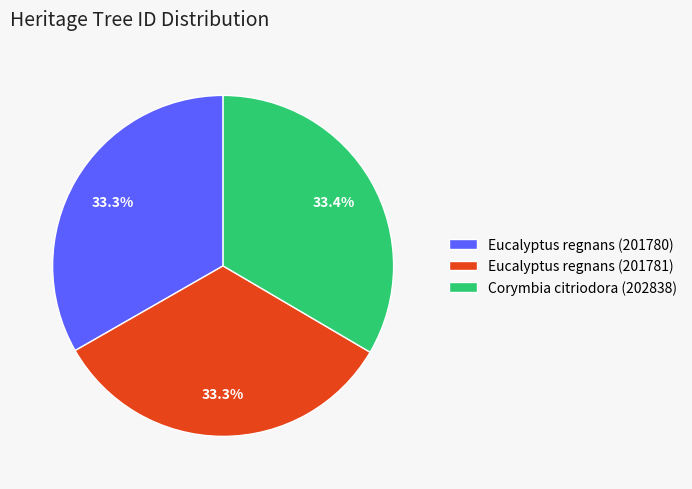

Approximately how many times larger is the value at Eucalyptus regnans (201780) compared to Corymbia citriodora (202838)?

1.0